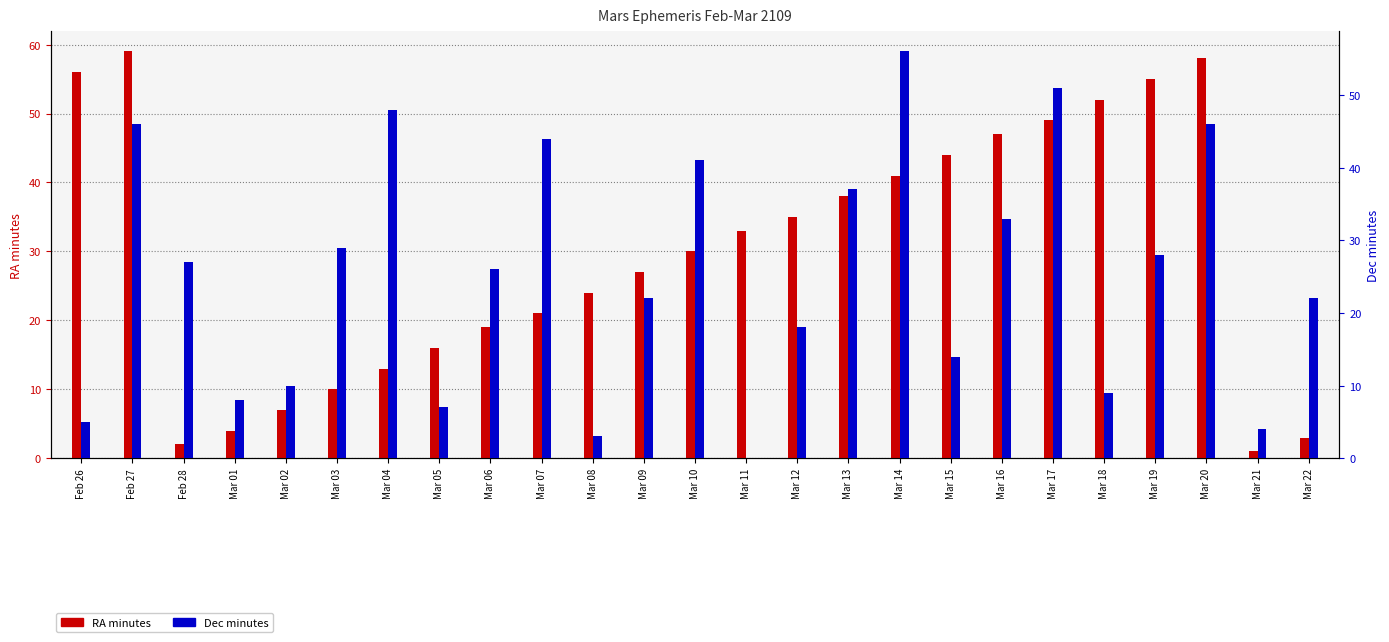

What value does the RA (min) series have at Mar 05?

16